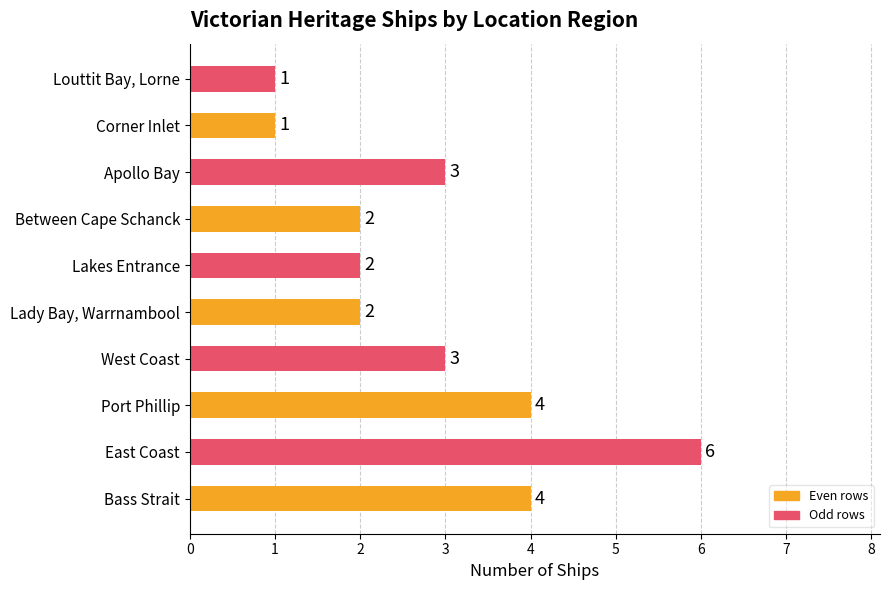

Is it true that the value at Bass Strait is 6?

False